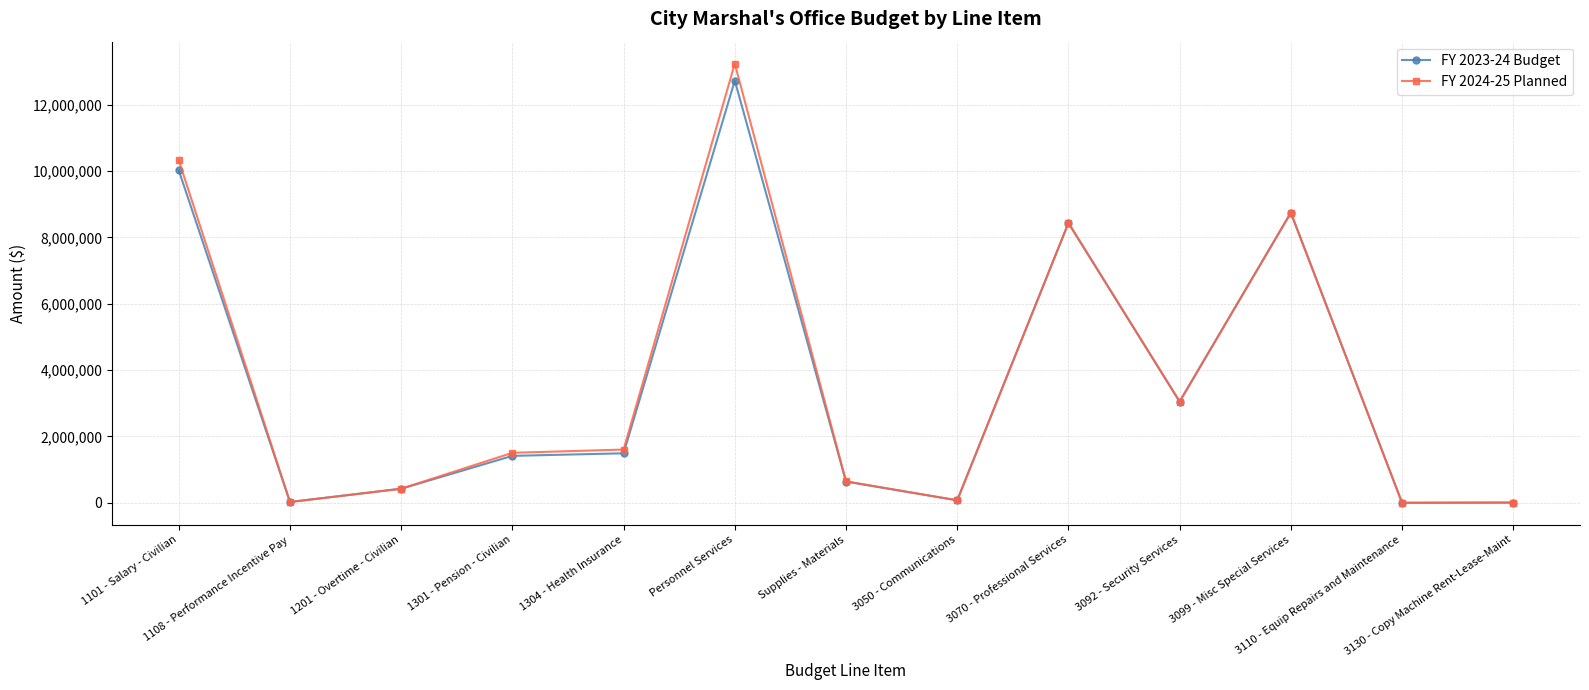

How many data points does each series have?

13